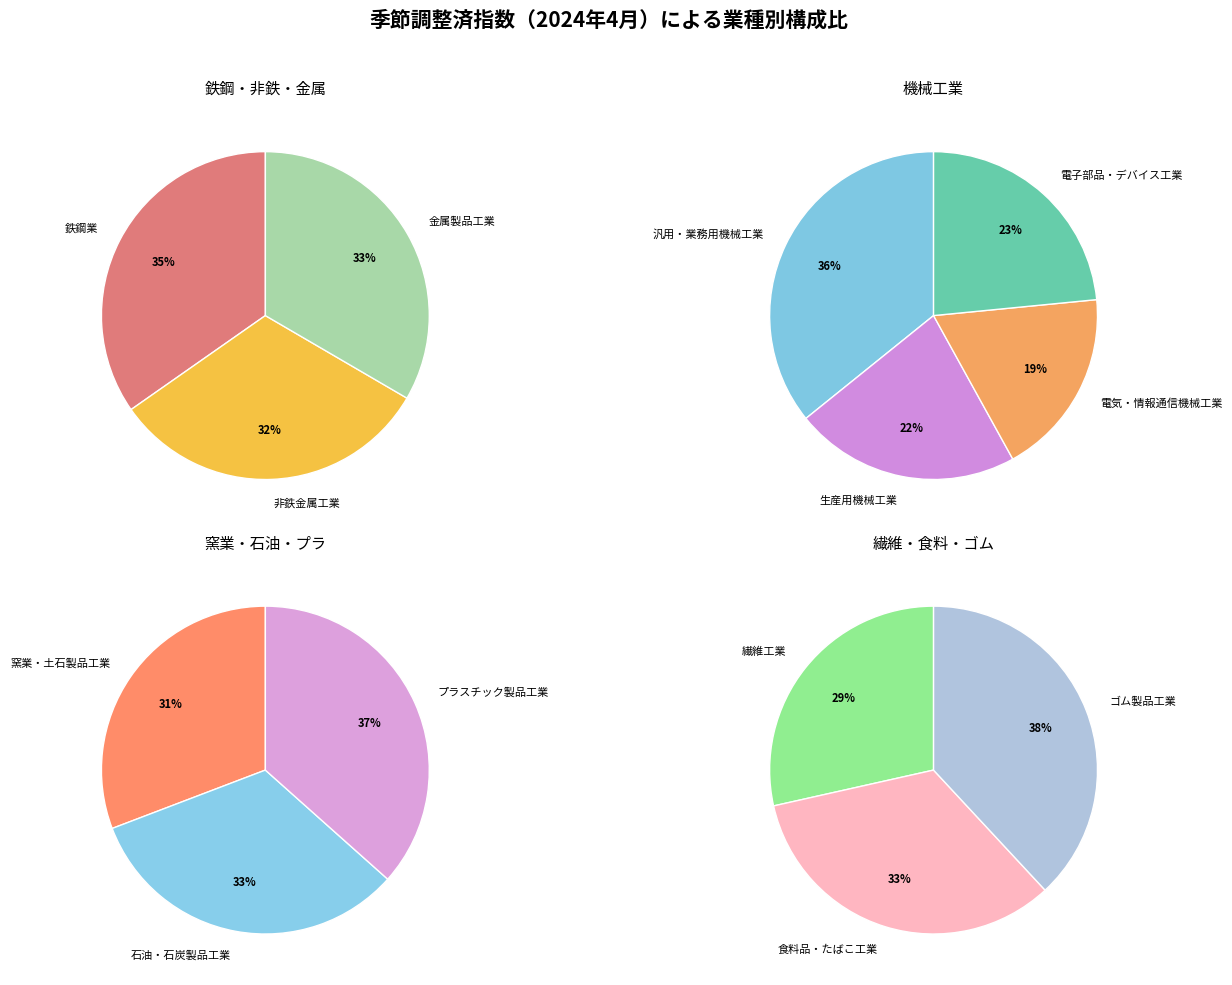

Is 生産用機械工業 the majority of the pie?

No